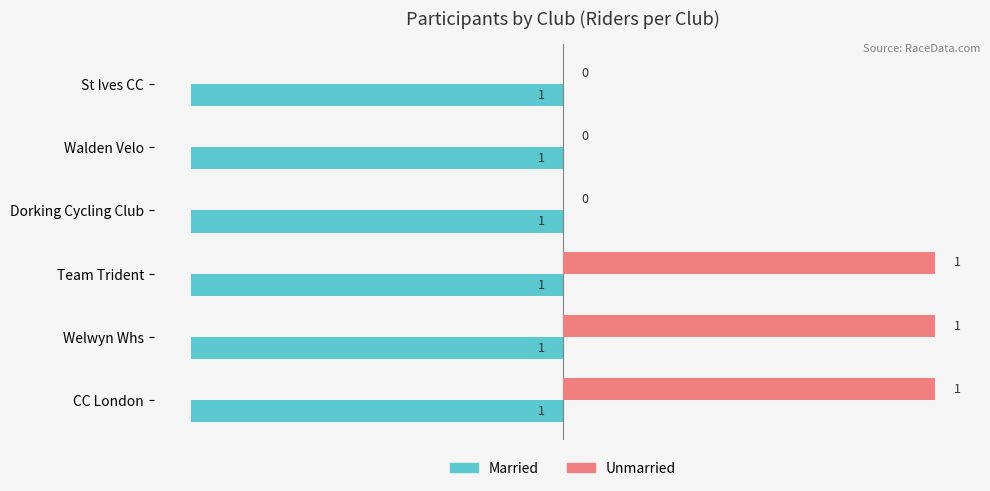

What is the sum of all Unmarried values?

3